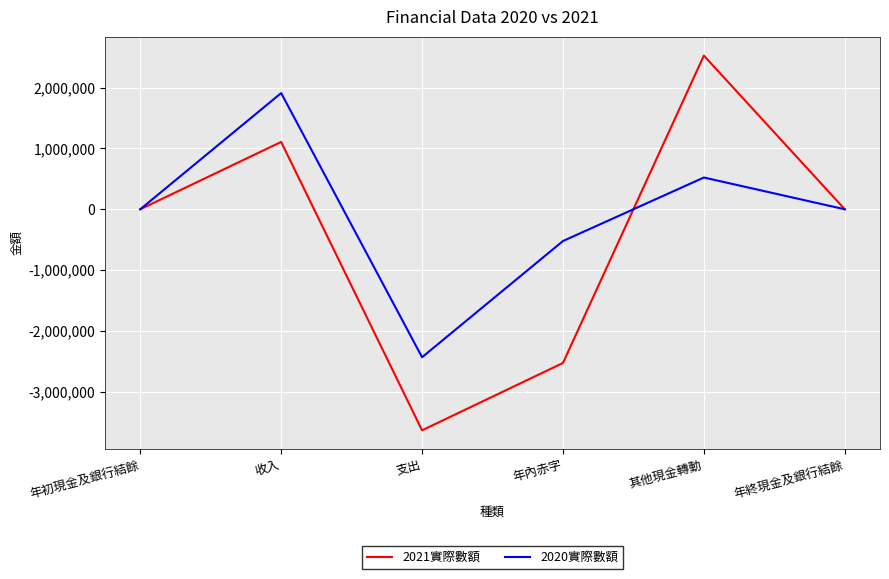

How many lines are shown in the chart?

2